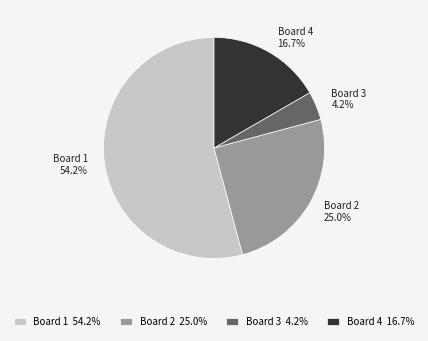

Between Board 1 and Board 2, which is larger?

Board 1